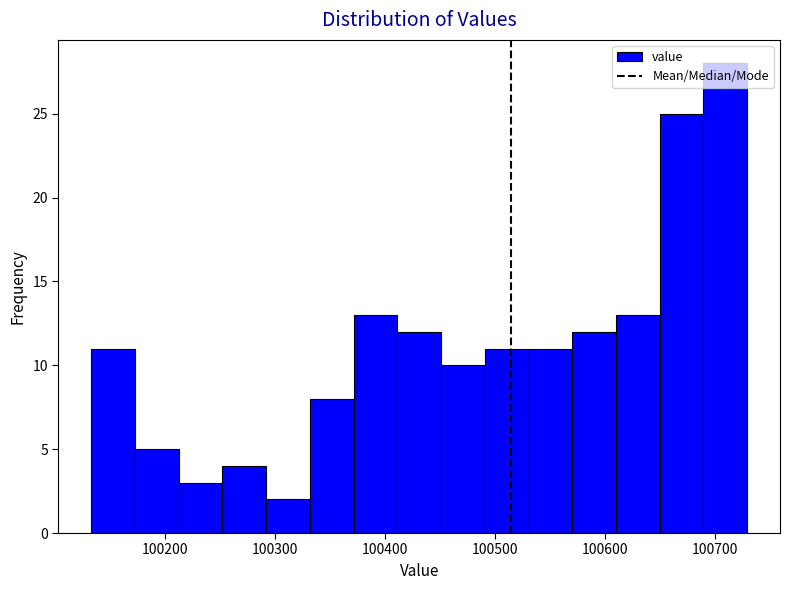

Read against the x-axis, roughly where is the centre of the tallest bar?

100710